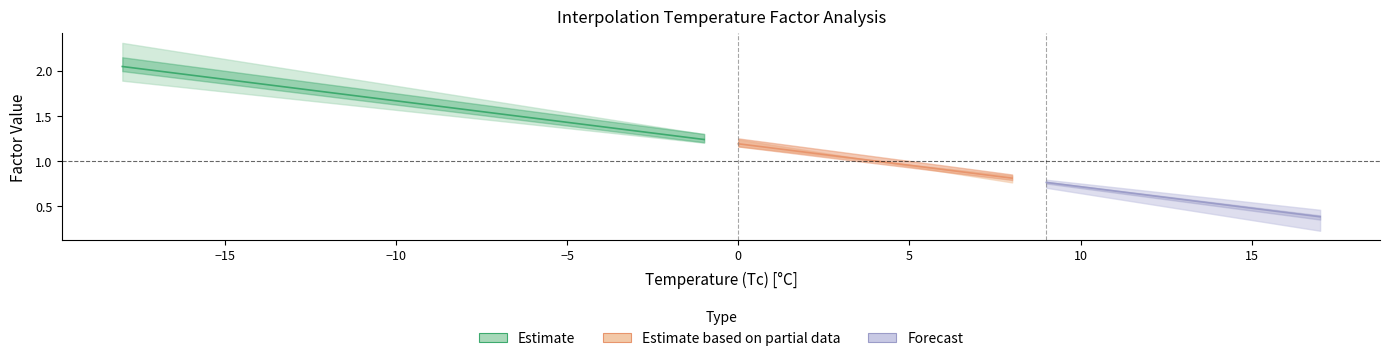

List the labels in order of Current value, largest first.

-18, -17, -16, -15, -14, -13, -12, -11, -10, -9, -8, -7, -6, -5, -4, -3, -2, -1, 0, 1, 2, 3, 4, 5, 6, 7, 8, 9, 10, 11, 12, 13, 14, 15, 16, 17